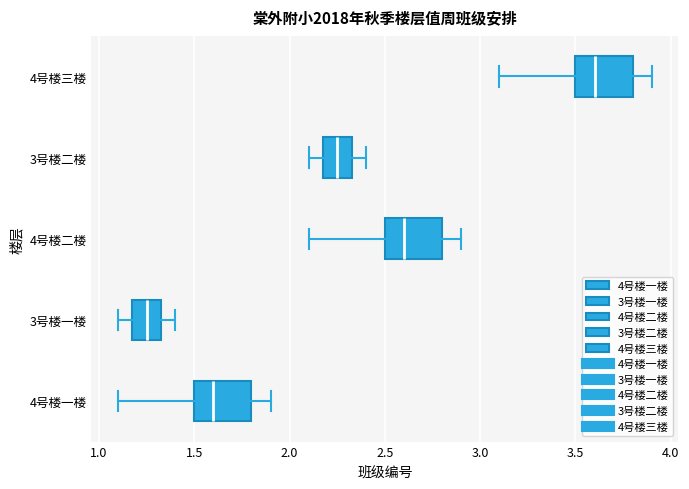

Reading bottom to top, read every box against the x-axis: the position of its median line, the range the box covers, and the ends of its whiskers. The values are not printed on the chart, so give them approximately, as read against the axis.

4号楼一楼: median 1.60, box 1.50 to 1.80, whiskers 1.10 to 1.90
3号楼一楼: median 1.25, box 1.20 to 1.35, whiskers 1.10 to 1.40
4号楼二楼: median 2.60, box 2.50 to 2.80, whiskers 2.10 to 2.90
3号楼二楼: median 2.25, box 2.20 to 2.35, whiskers 2.10 to 2.40
4号楼三楼: median 3.60, box 3.50 to 3.80, whiskers 3.10 to 3.90